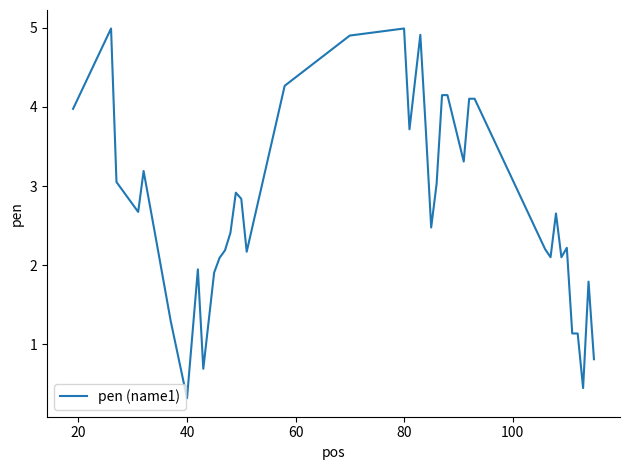

What is the smallest value displayed?

0.3